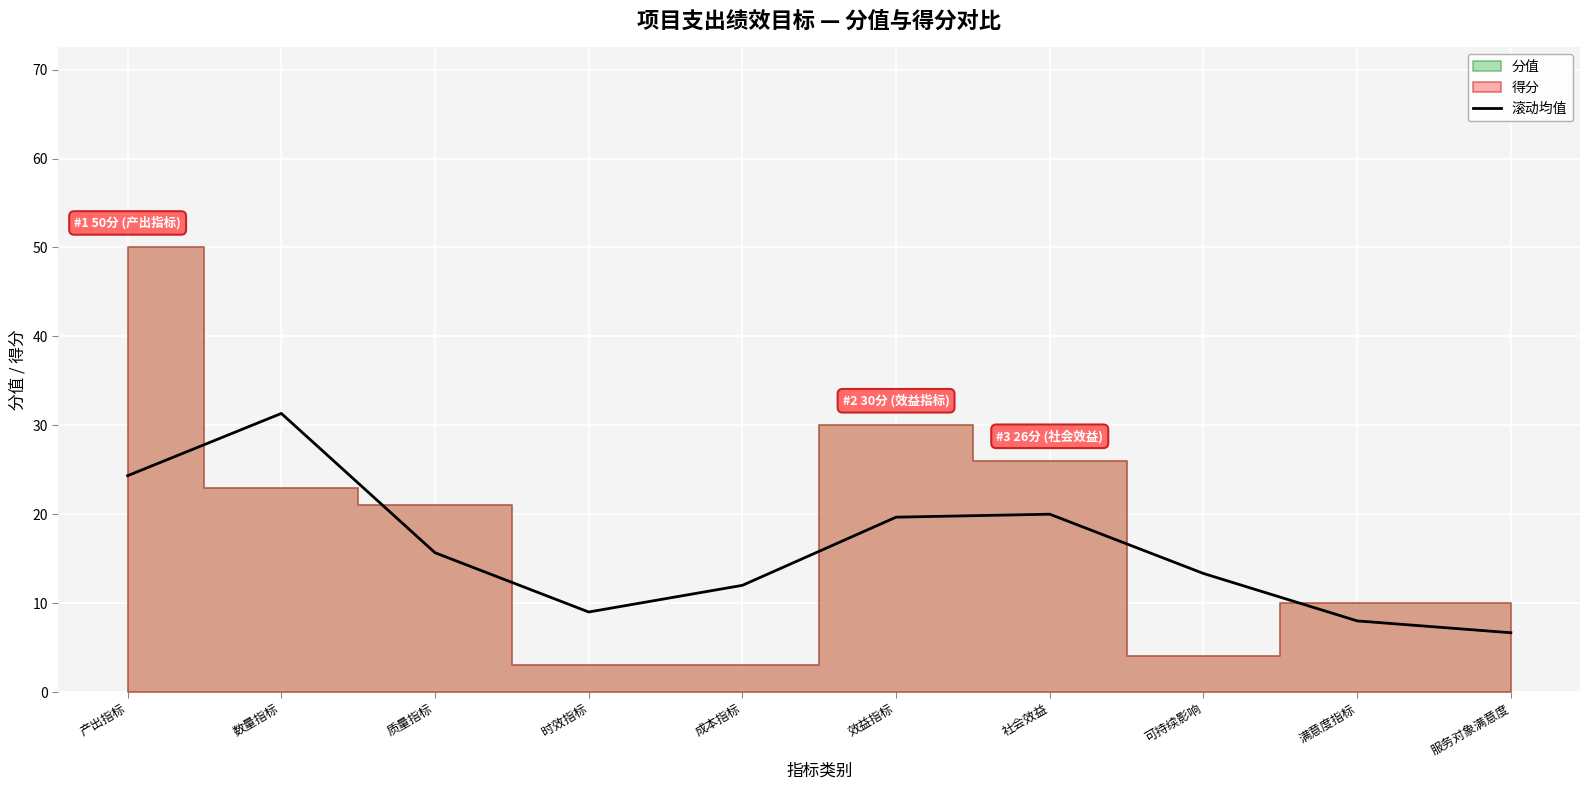

What is the minimum value for 滚动均值?

6.7